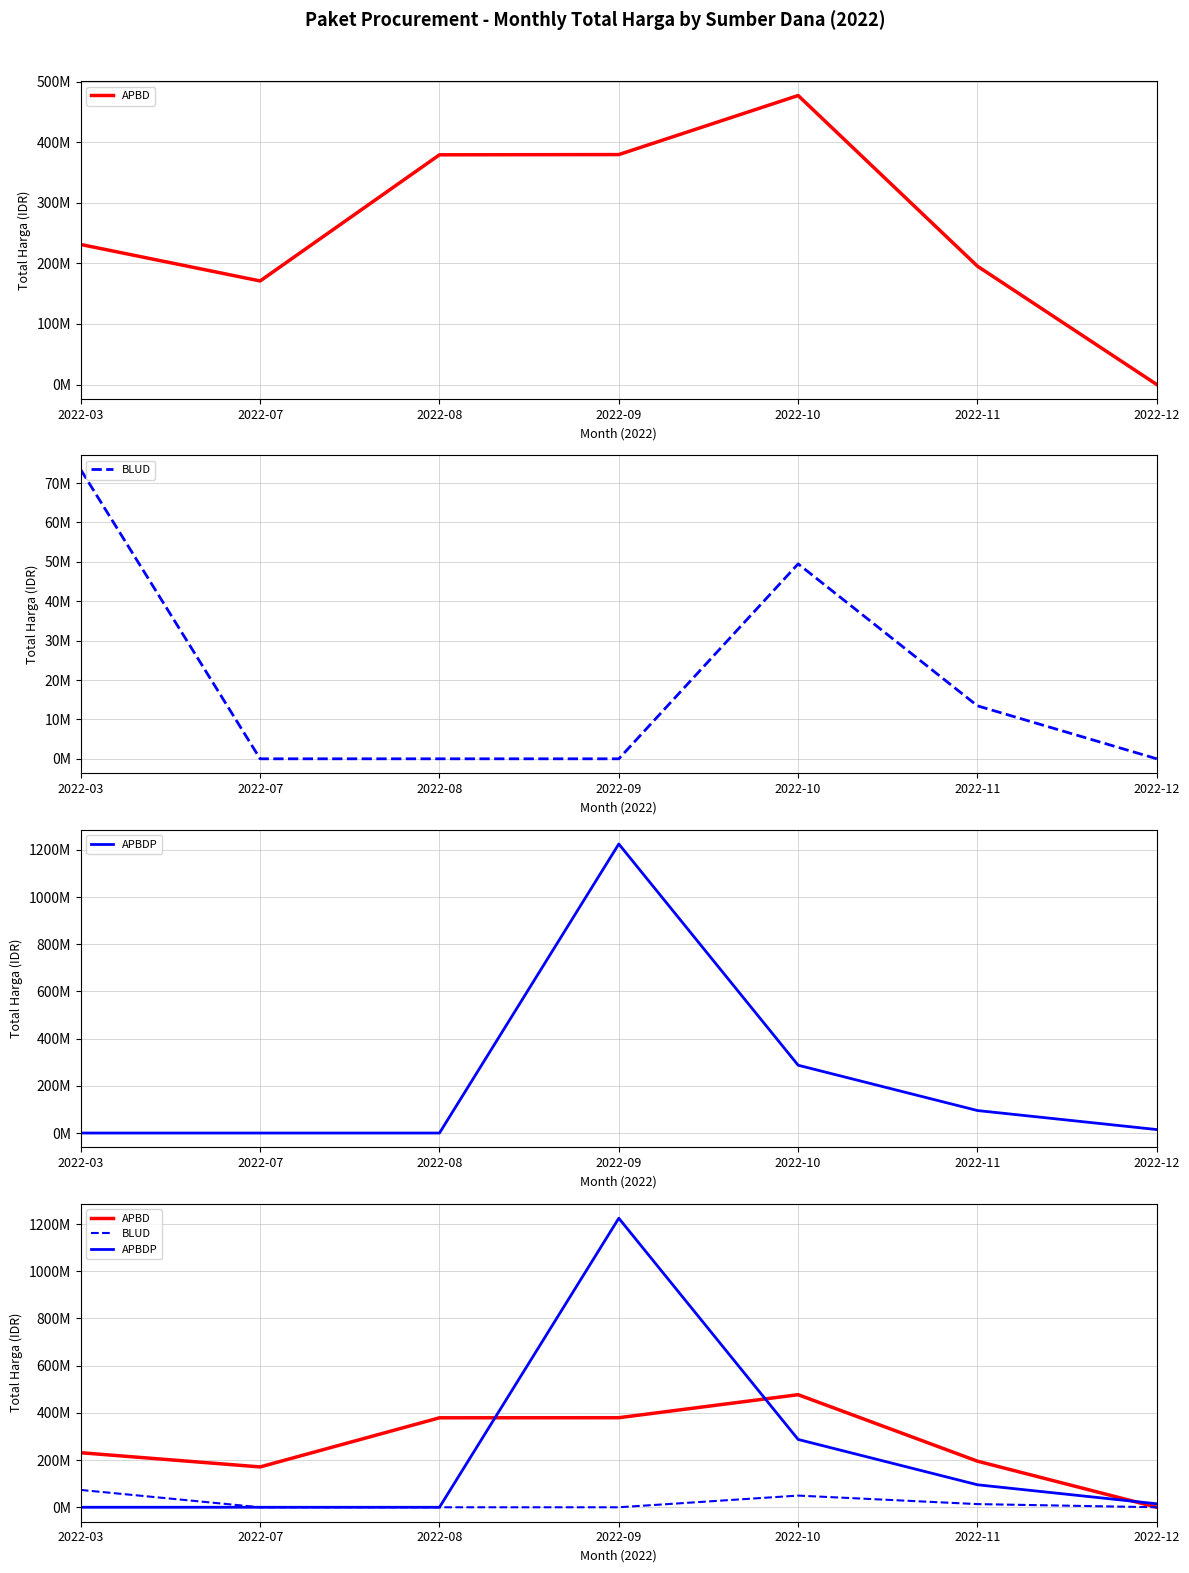

The APBD series shows 273366649 at 2022-07. True or false?

False